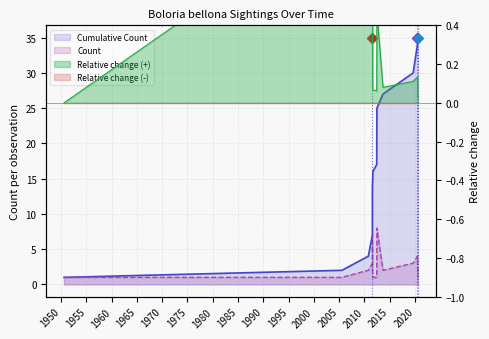

What is the approximate value of Count at 2005-07-18?

1